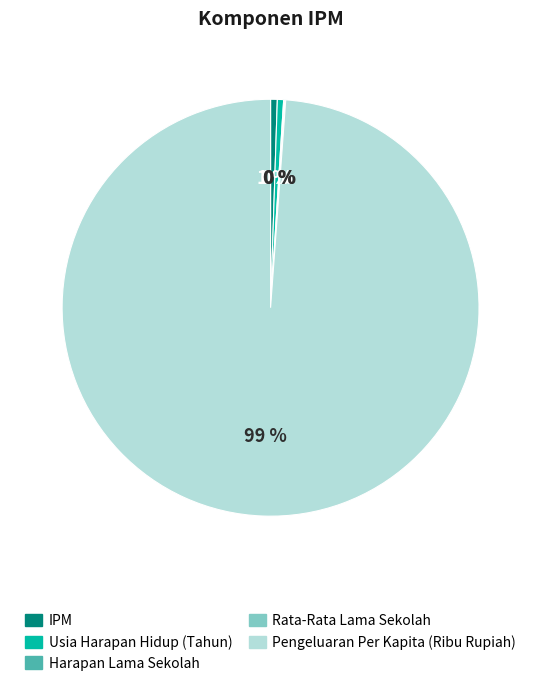

What percentage is the IPM slice, to the nearest percent?

1%